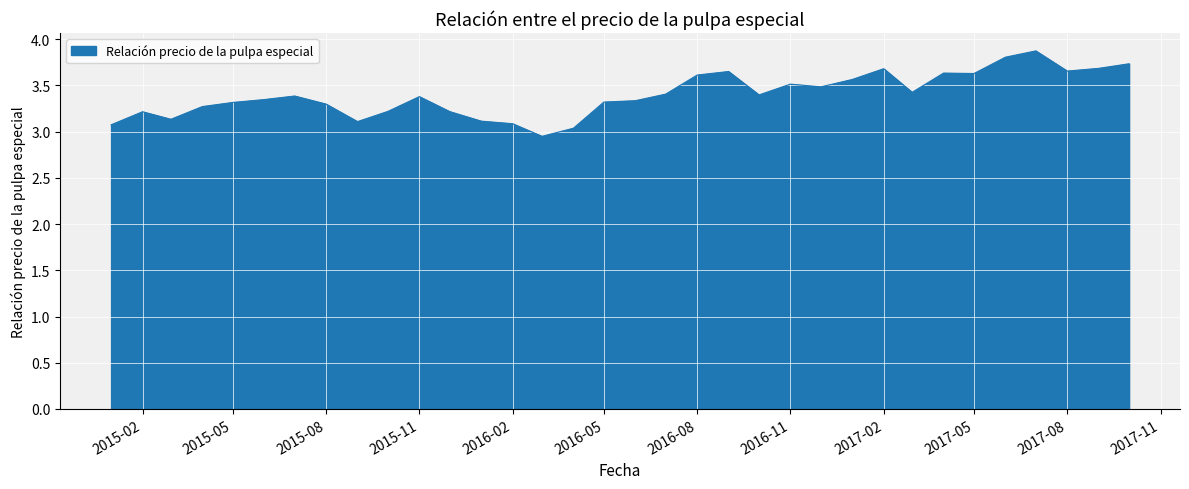

What is the difference between the maximum and minimum values?

0.9